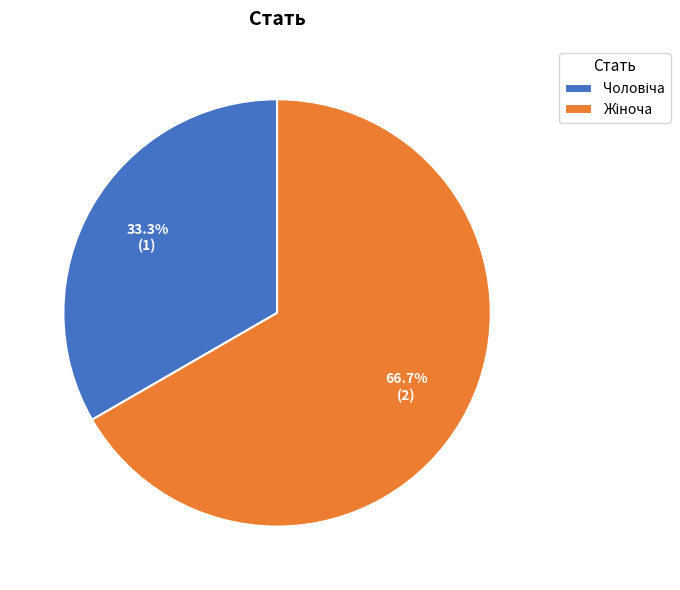

Is there any slice that represents more than half of the pie?

Yes